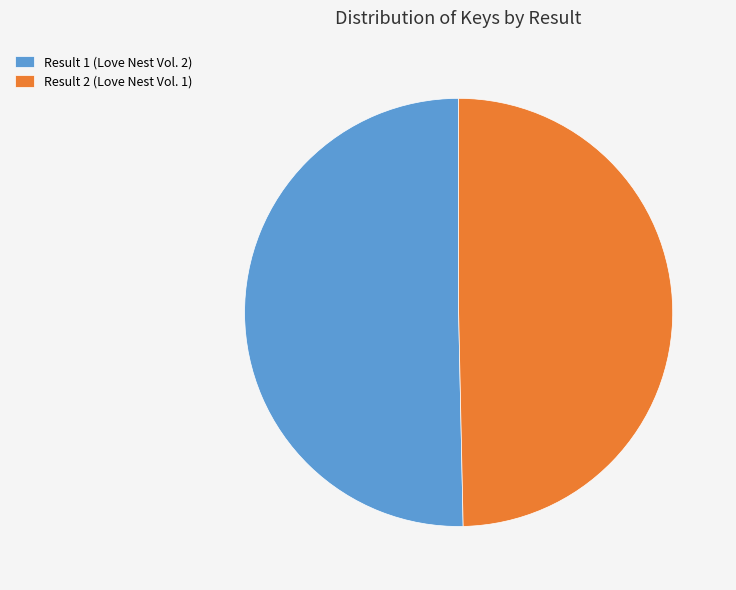

Combined, do Result 1 (Love Nest Vol. 2) and Result 2 (Love Nest Vol. 1) account for over 50%?

Yes